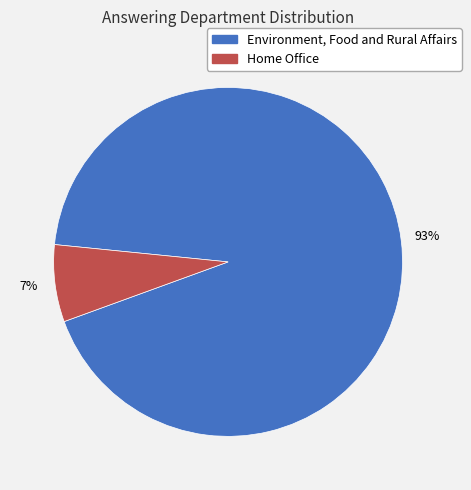

To the nearest percent, what is the average slice percentage?

50%